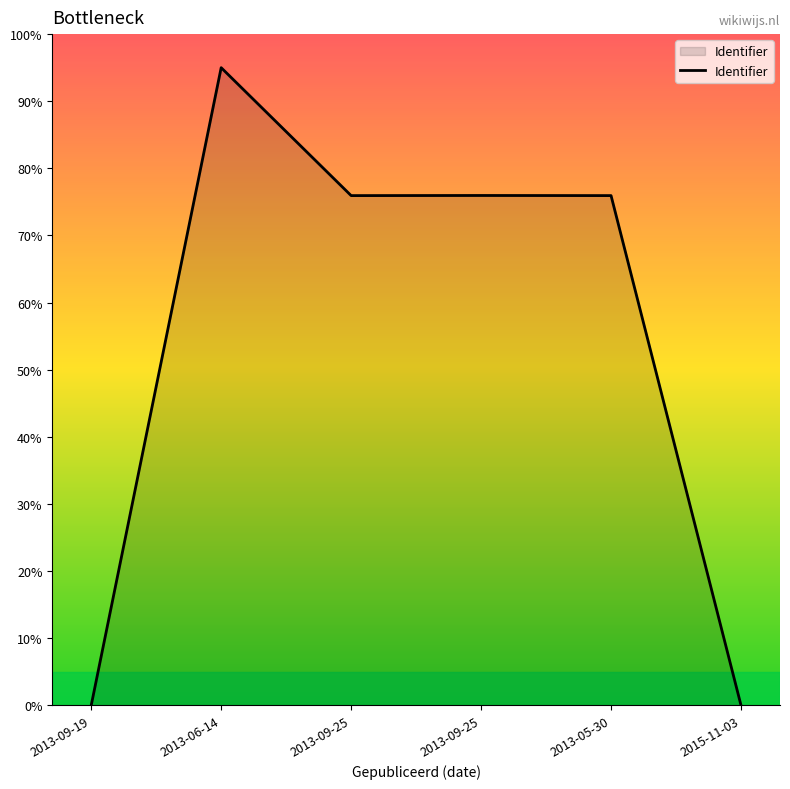

How many values exceed 75?

4